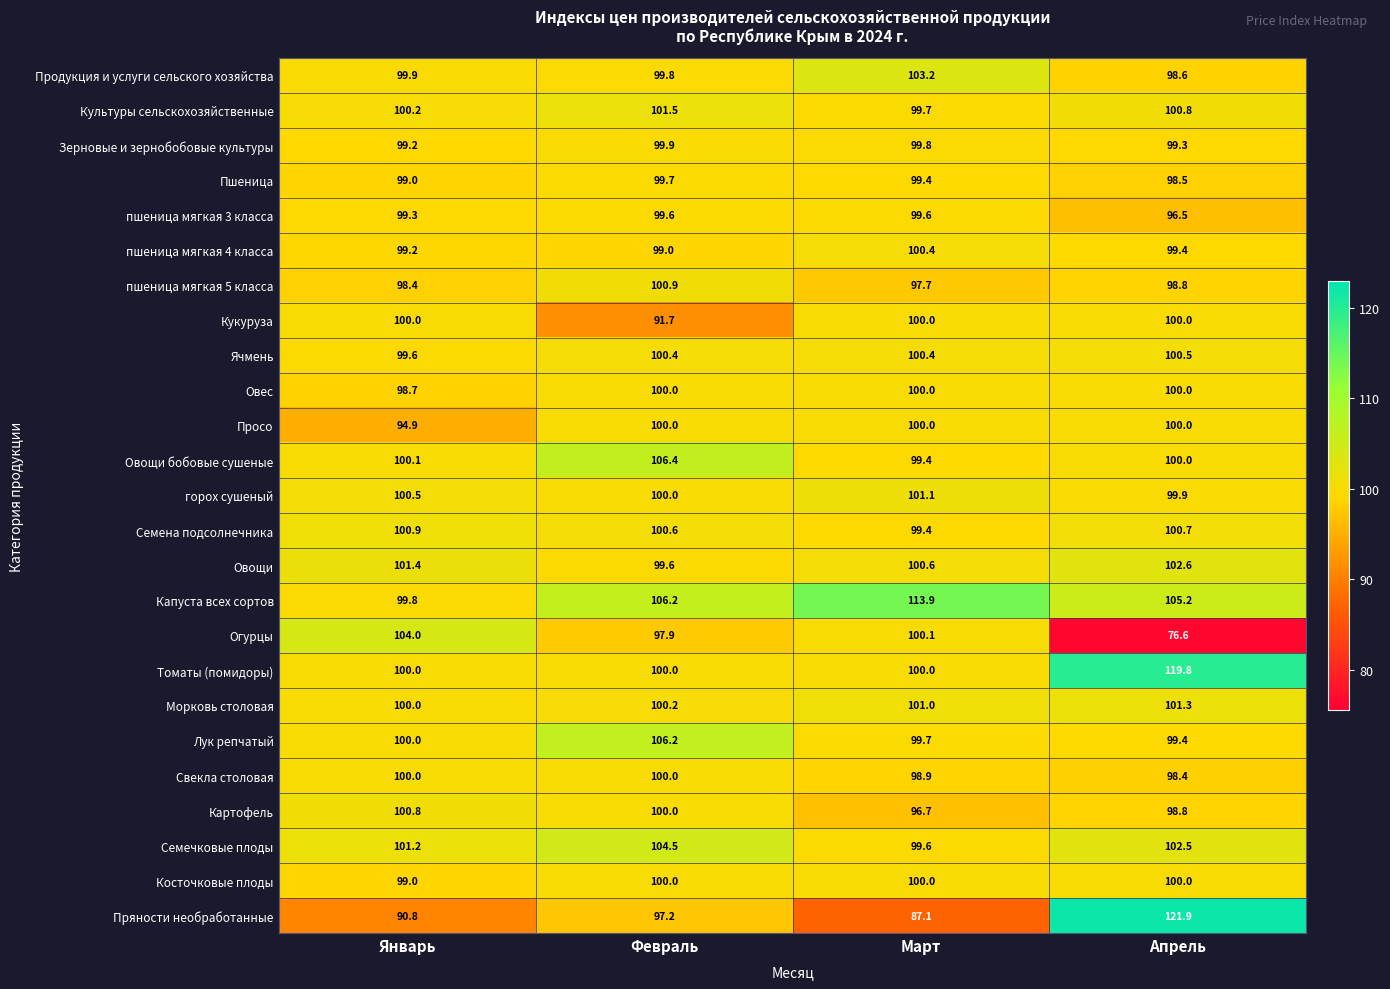

What is the difference between the maximum and minimum values in the Лук репчатый series?

6.8